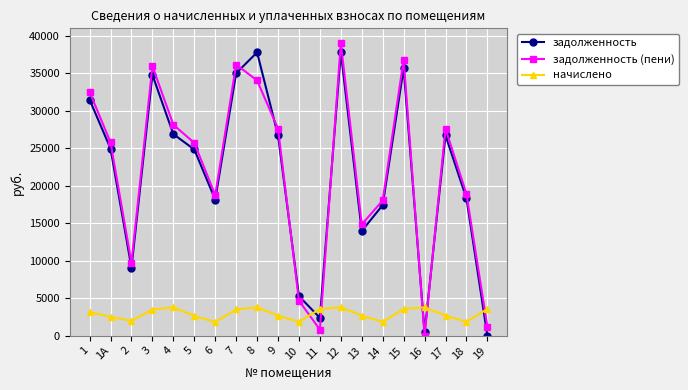

What is the value of the задолженность (пени) point at the 19th from the left?

18899.0